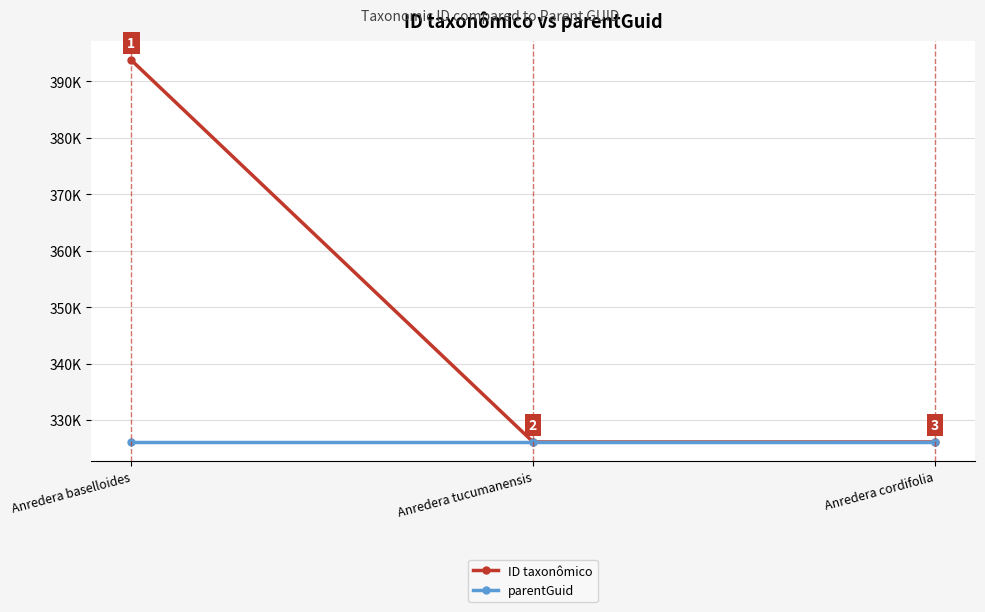

What is the label of the 3rd point from the left?

Anredera cordifolia